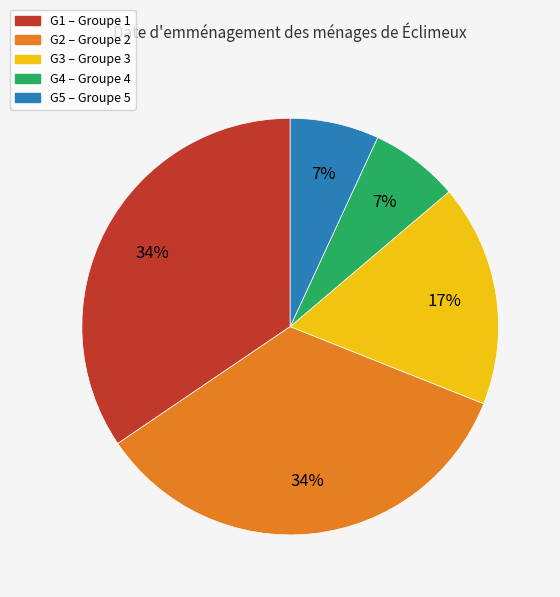

Does any single category account for the majority?

No